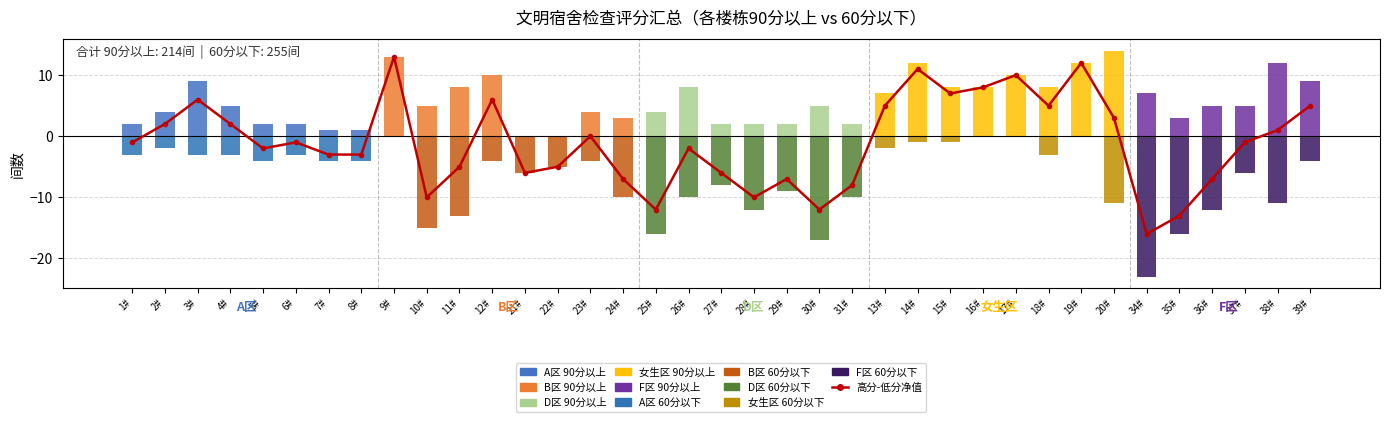

Reading left to right, transcribe all the data shown in this chart.

-1	2	6	2	-2	-1	-3	-3	13	-10	-5	6	-6	-5	0	-7	-12	-2	-6	-10	-7	-12	-8	5	11	7	8	10	5	12	3	-16	-13	-7	-1	1	5